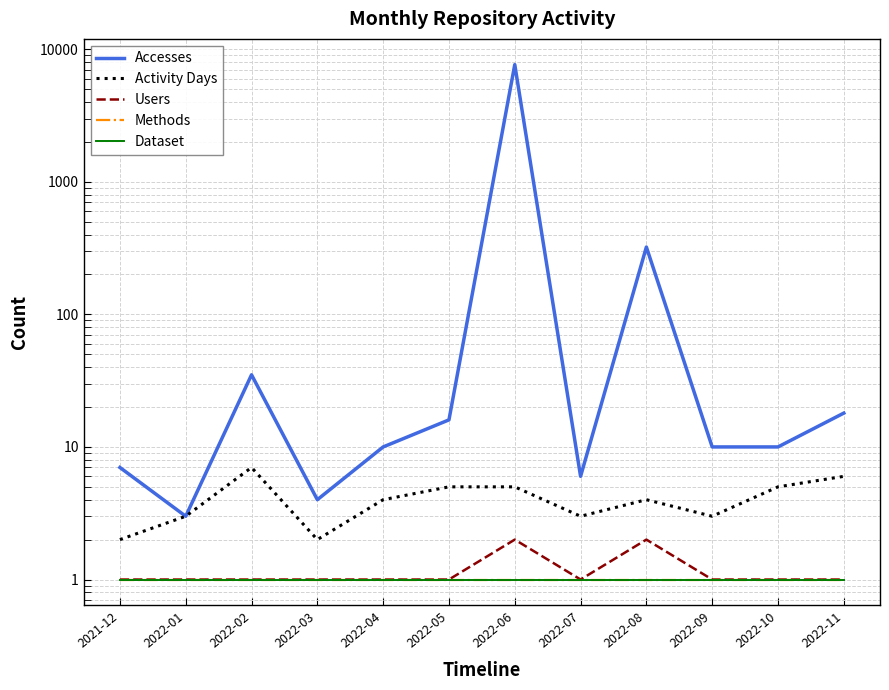

How many values in the Activity Days series are below 4?

5